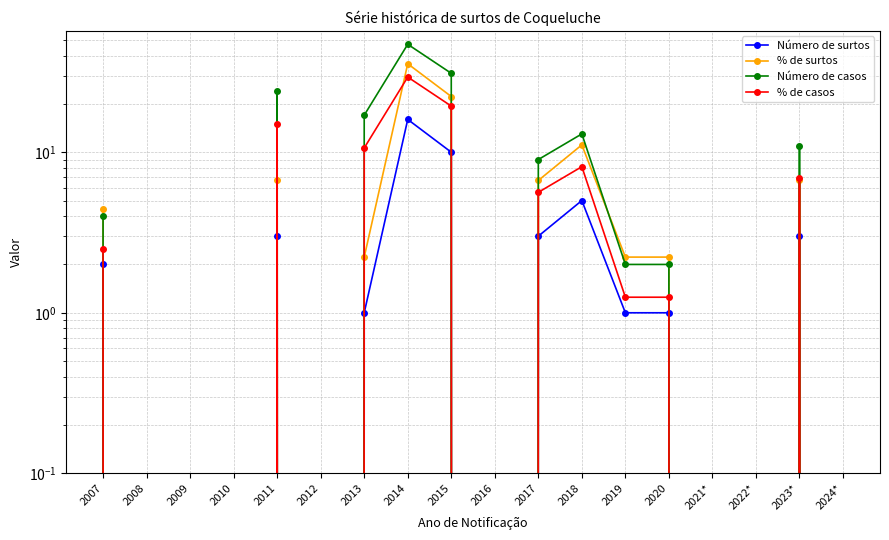

What is the difference between the Número de casos values at 2013 and 2017?

8.0